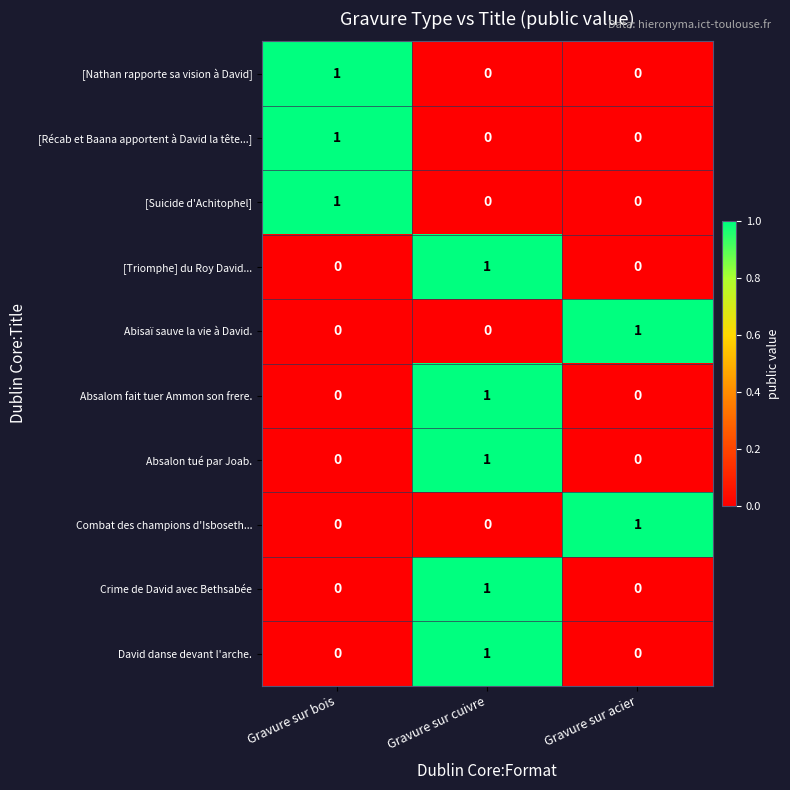

Reading right to left, list all the values displayed in this chart.

[Nathan rapporte sa vision à David]: 0	0	1
[Récab et Baana apportent à David la tête...]: 0	0	1
[Suicide d'Achitophel]: 0	0	1
[Triomphe] du Roy David...: 0	1	0
Abisaï sauve la vie à David.: 1	0	0
Absalom fait tuer Ammon son frere.: 0	1	0
Absalon tué par Joab.: 0	1	0
Combat des champions d'Isboseth...: 1	0	0
Crime de David avec Bethsabée: 0	1	0
David danse devant l'arche.: 0	1	0